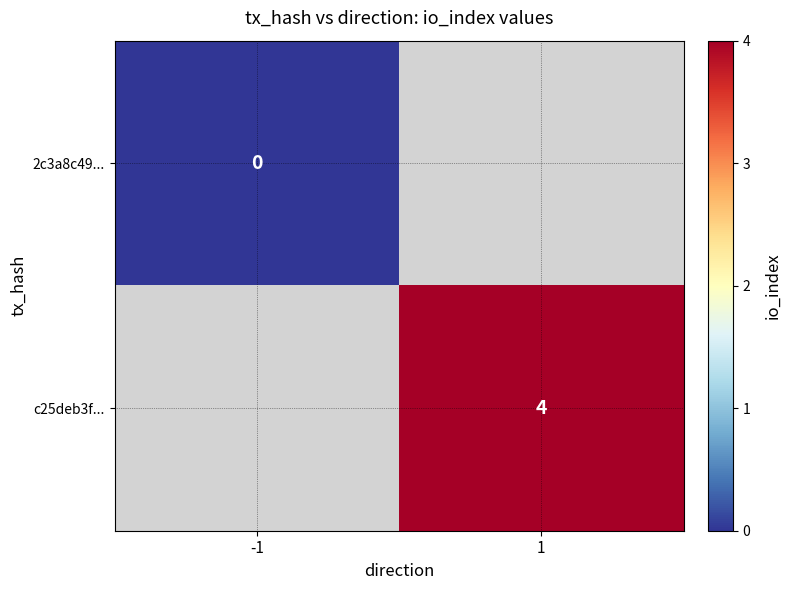

The c25deb3f... series shows 7 at 1. True or false?

False